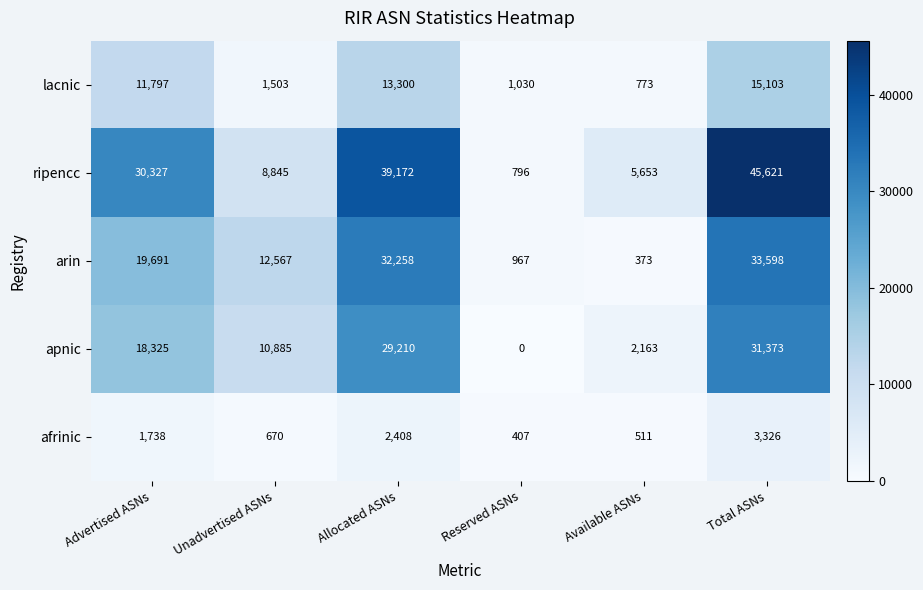

Reading left to right, list all the values displayed in this chart.

lacnic: Advertised ASNs=11797	Unadvertised ASNs=1503	Allocated ASNs=13300	Reserved ASNs=1030	Available ASNs=773	Total ASNs=15103
ripencc: Advertised ASNs=30327	Unadvertised ASNs=8845	Allocated ASNs=39172	Reserved ASNs=796	Available ASNs=5653	Total ASNs=45621
arin: Advertised ASNs=19691	Unadvertised ASNs=12567	Allocated ASNs=32258	Reserved ASNs=967	Available ASNs=373	Total ASNs=33598
apnic: Advertised ASNs=18325	Unadvertised ASNs=10885	Allocated ASNs=29210	Reserved ASNs=0	Available ASNs=2163	Total ASNs=31373
afrinic: Advertised ASNs=1738	Unadvertised ASNs=670	Allocated ASNs=2408	Reserved ASNs=407	Available ASNs=511	Total ASNs=3326